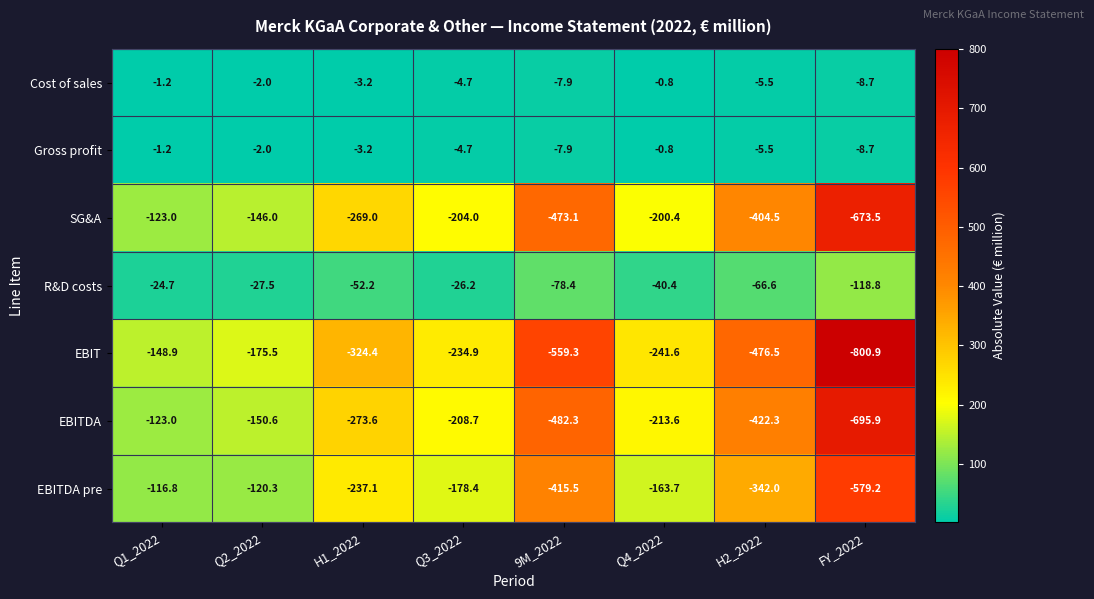

What is the difference between the maximum and minimum values in the EBIT series?

652.0